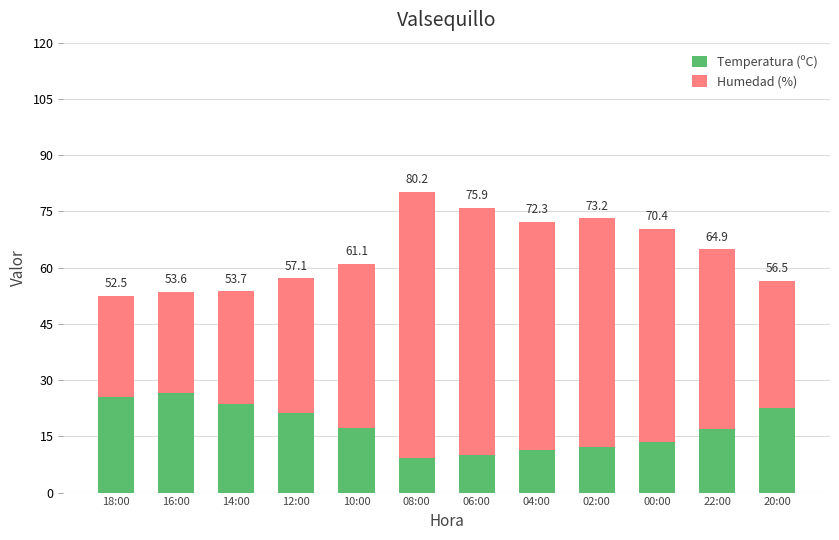

Read the Temperatura (ºC) value at 06:00.

9.9